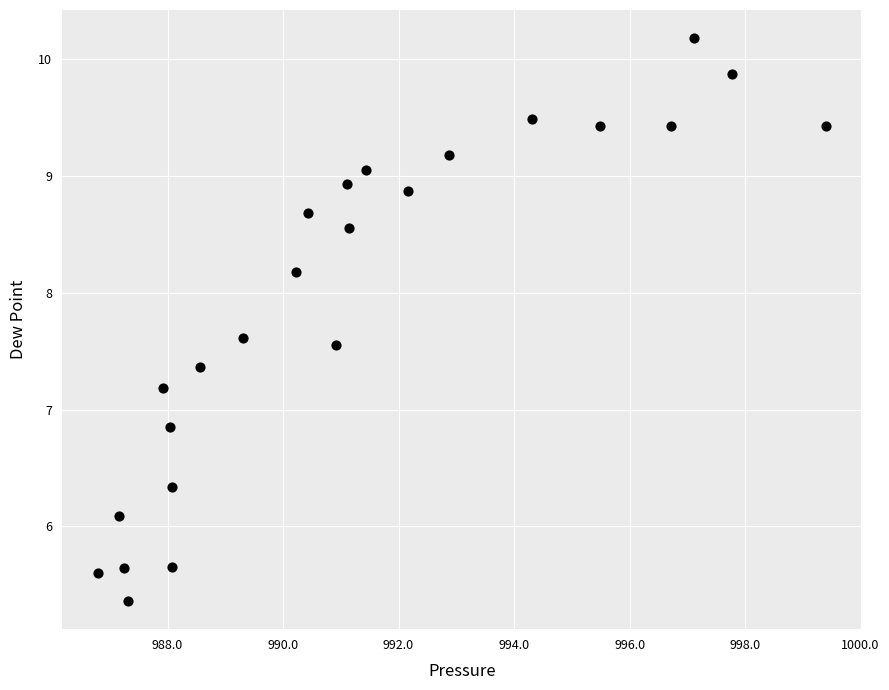

What is the range of Y values (max minus min)?

4.8